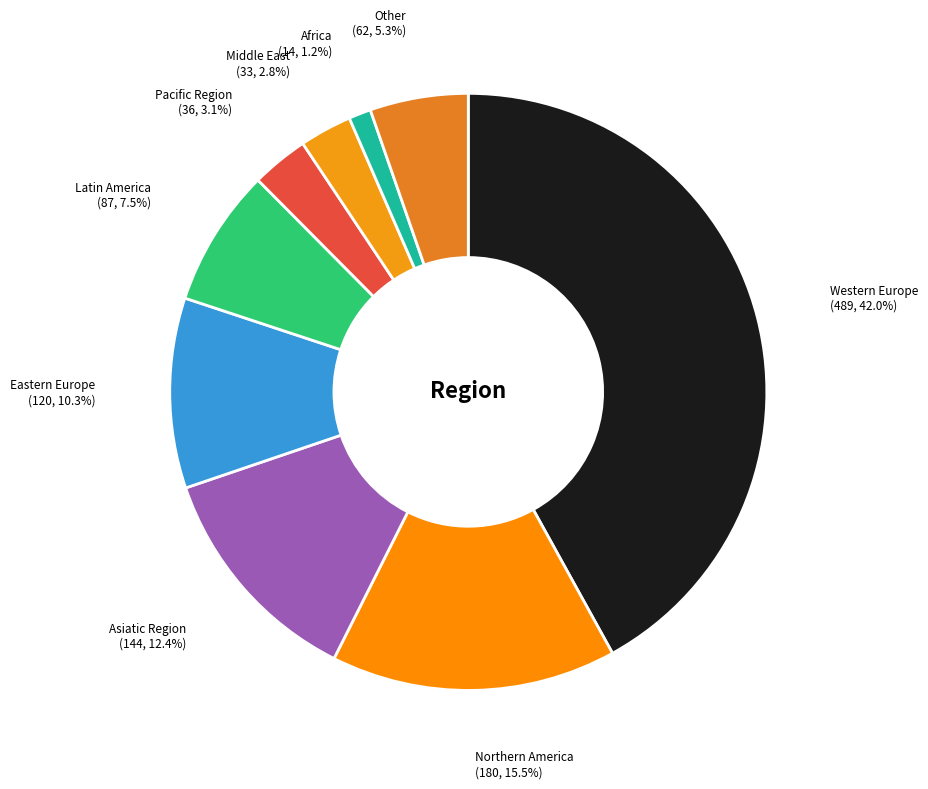

How many segments does this pie chart have?

9